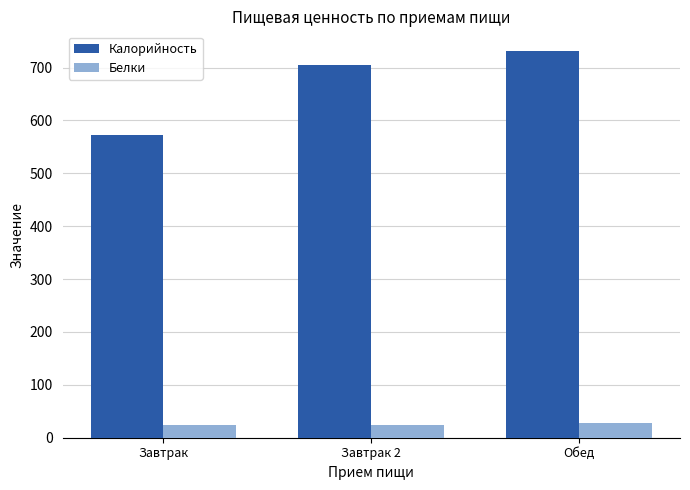

Is the value of Калорийность at Завтрак greater than the value of Белки at Обед?

Yes